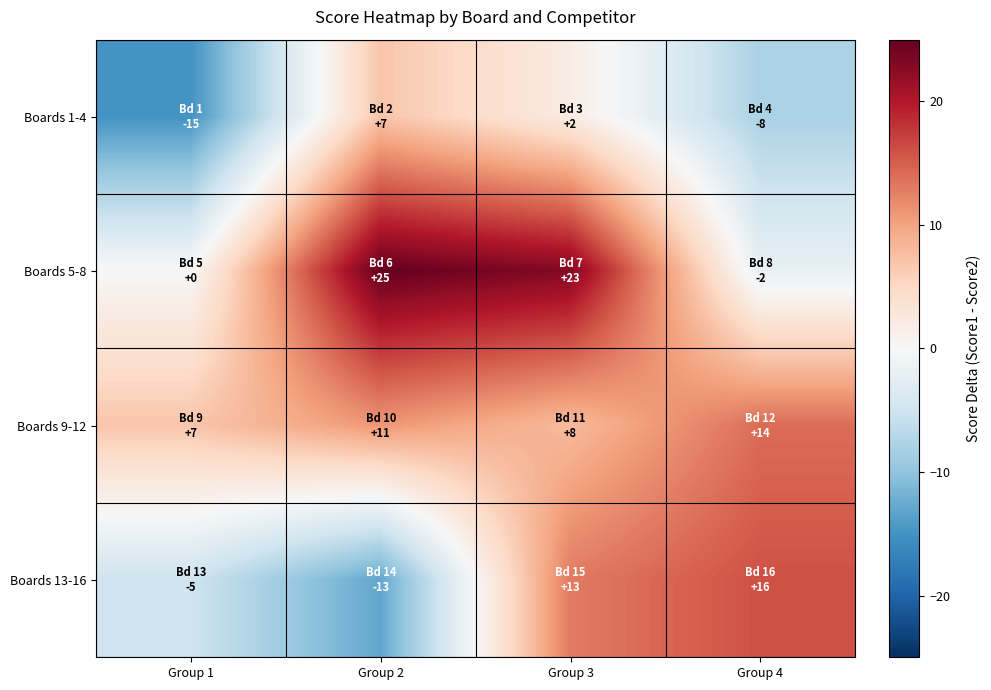

Count the number of categories in the chart.

4